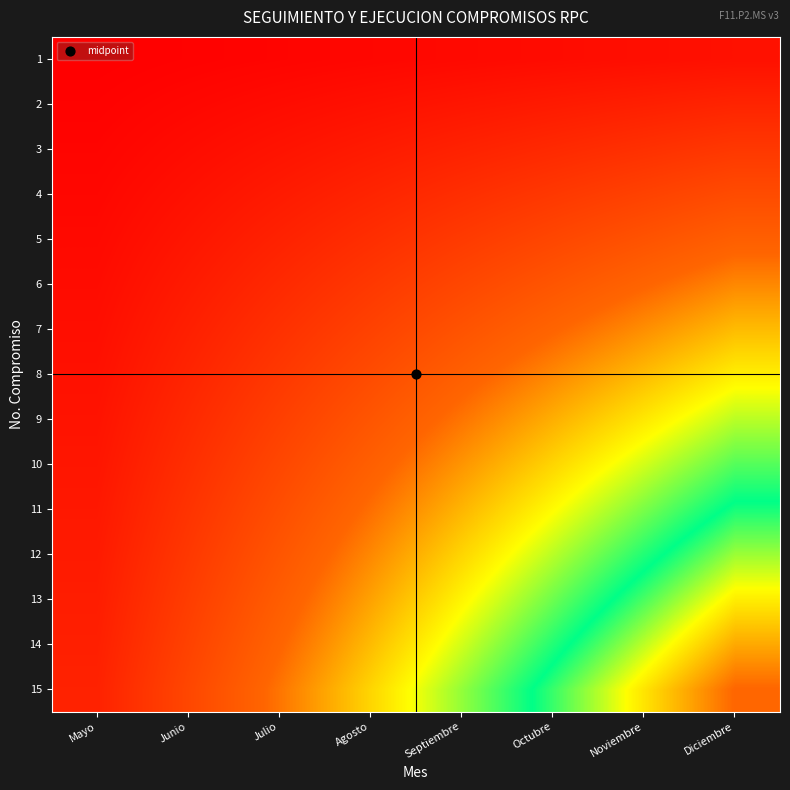

At which category is the sum across all series the highest?

Diciembre